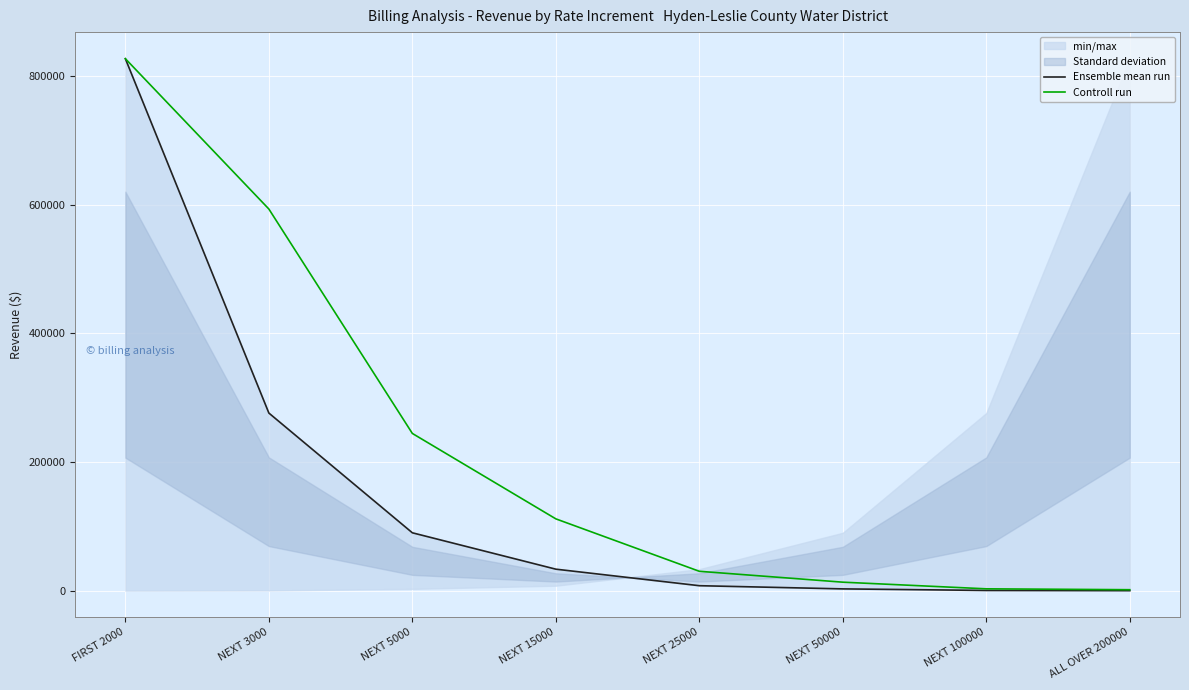

What is the lowest value of the Controll run series?

1710.4